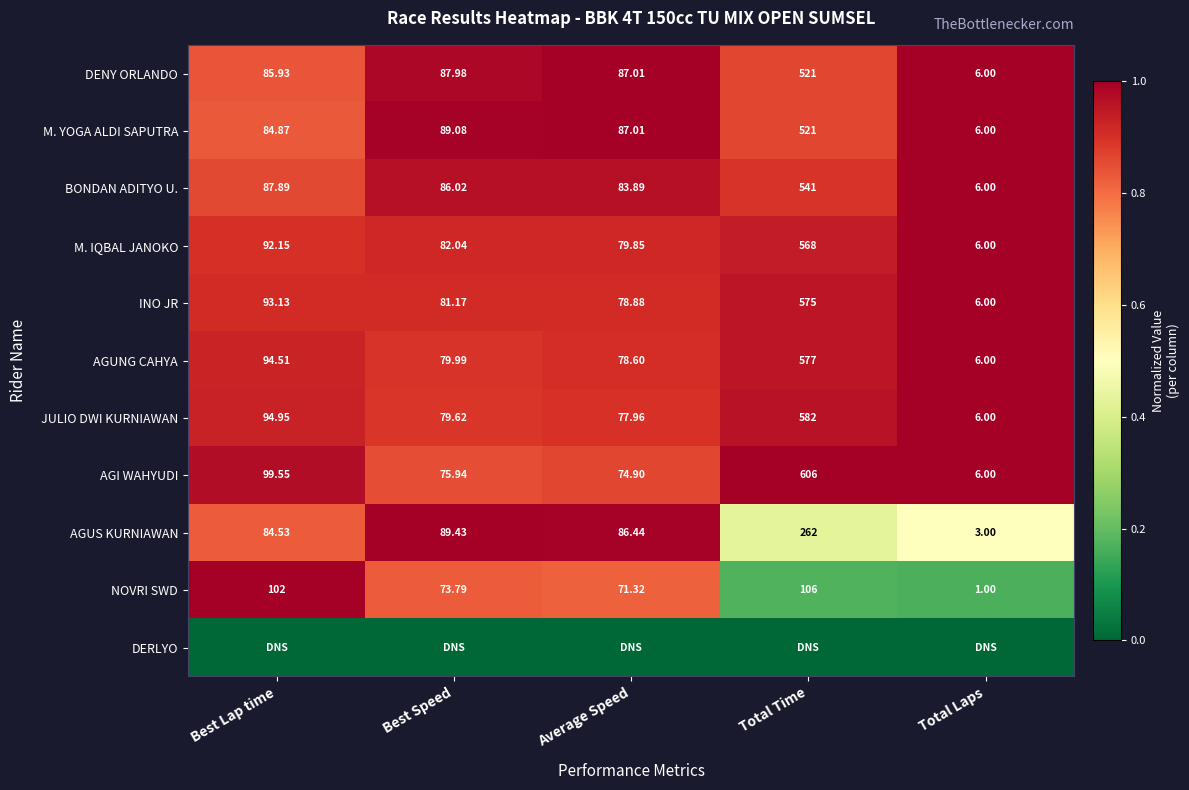

Is the value of AGUNG CAHYA at Total Laps greater than the value of M. IQBAL JANOKO at Total Time?

No